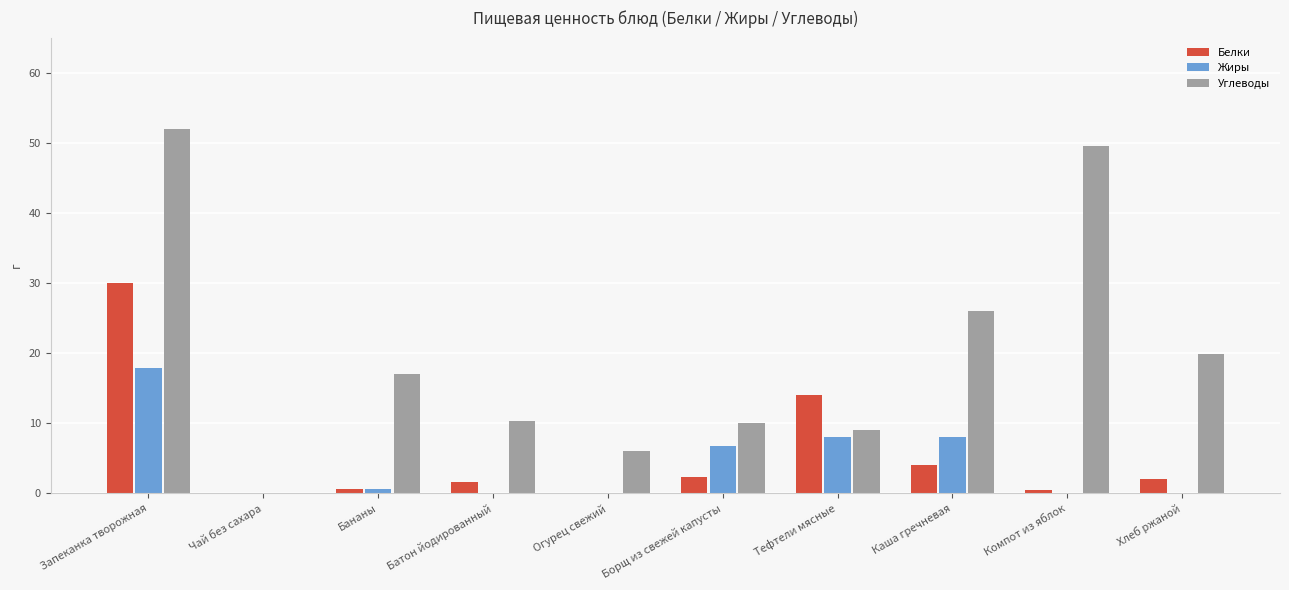

At which label does Жиры reach its peak?

Запеканка творожная